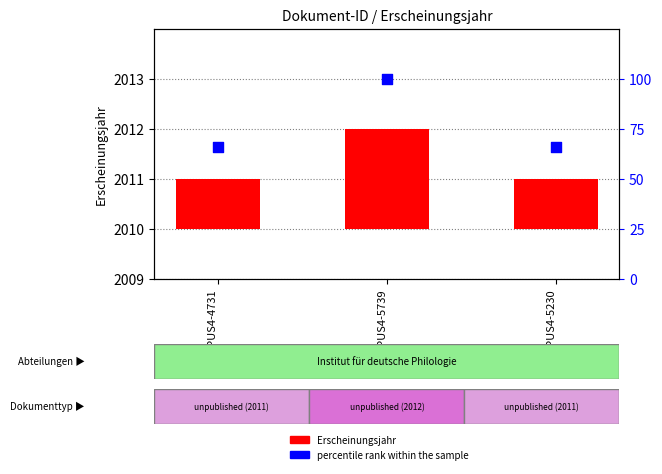

Which series has the largest Y range (max minus min)?

percentile rank within the sample